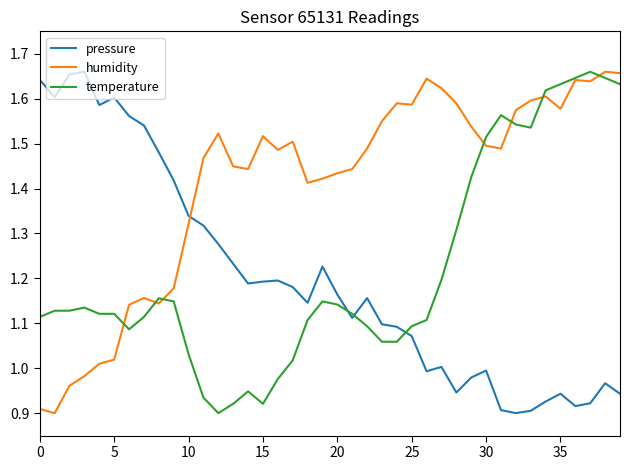

How many intersections are there between pressure and humidity?

1